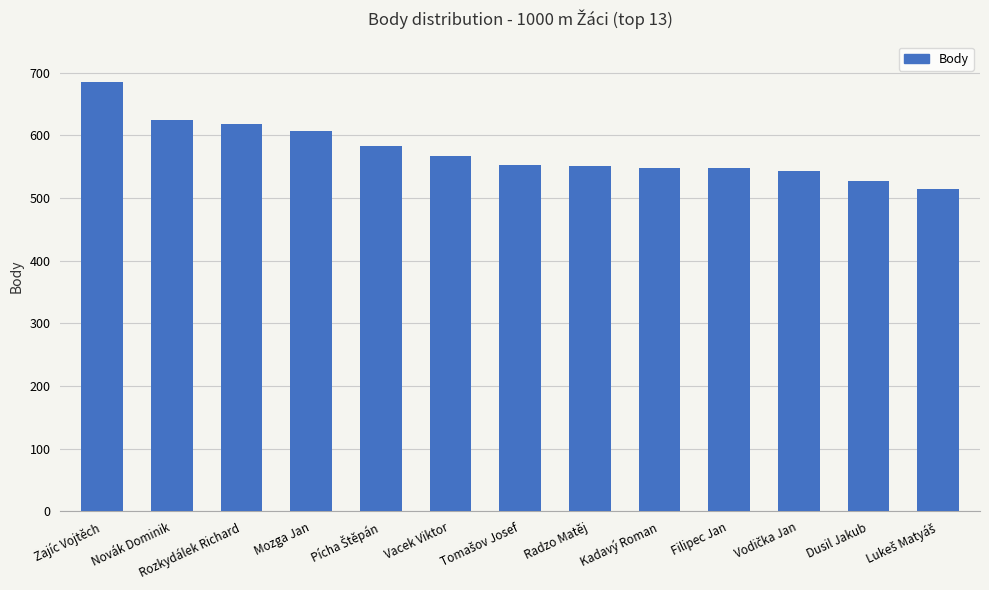

At which label is the value closest to 600?

Mozga Jan